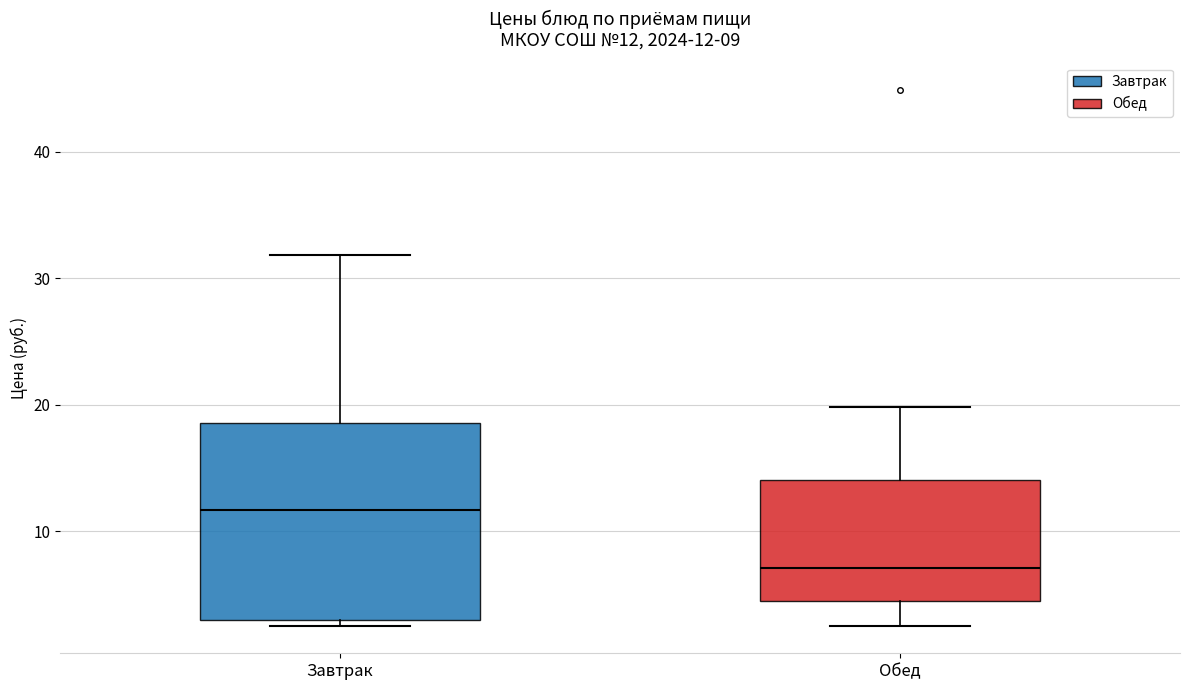

Comparing the boxes themselves (not the whiskers), which one is the tallest?

Завтрак